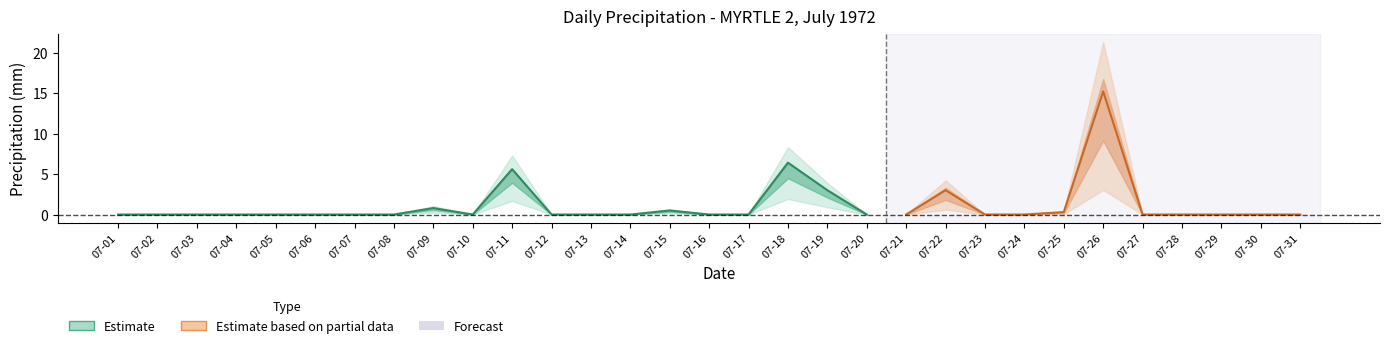

Where is the first local minimum for Total Precip (mm)?

07-10